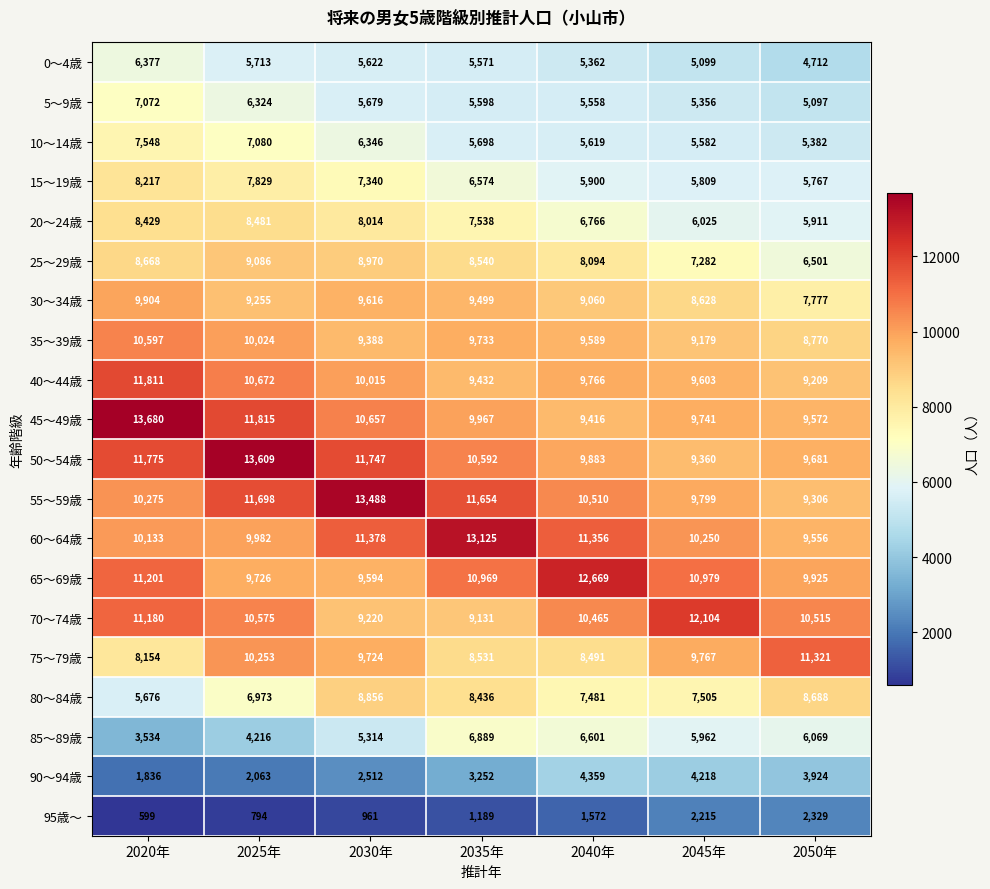

Between 2020年 and 2035年, which series saw the biggest shift?

45～49歳